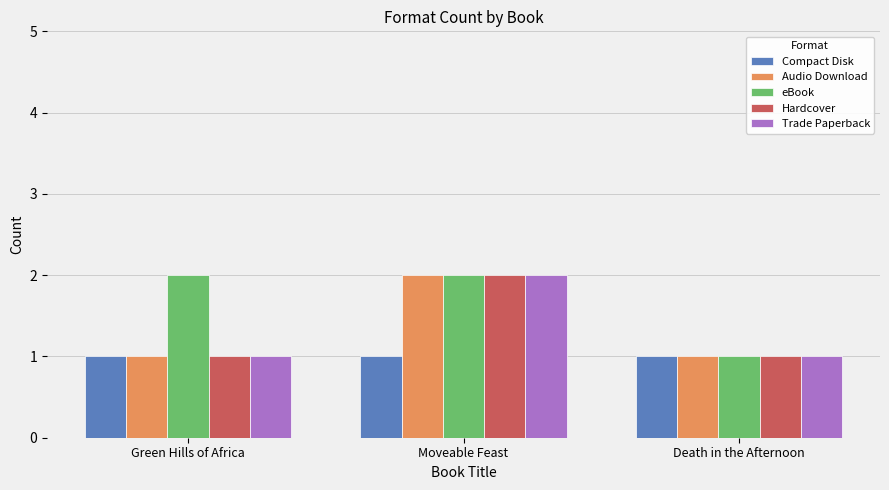

What is the sum of the eBook values at Death in the Afternoon and Green Hills of Africa?

3